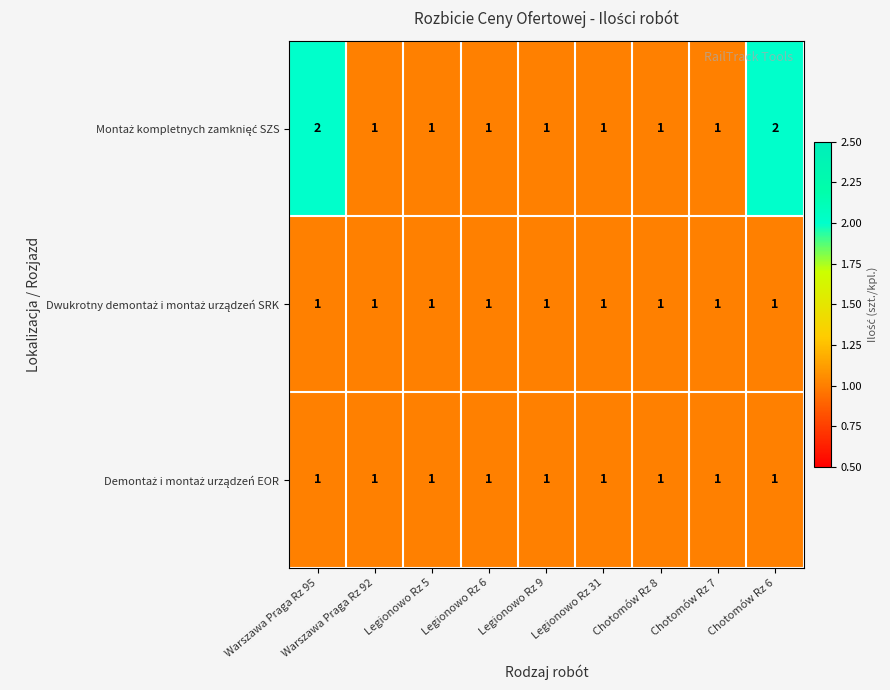

What is the total value across all series at Warszawa Praga Rz 92?

3